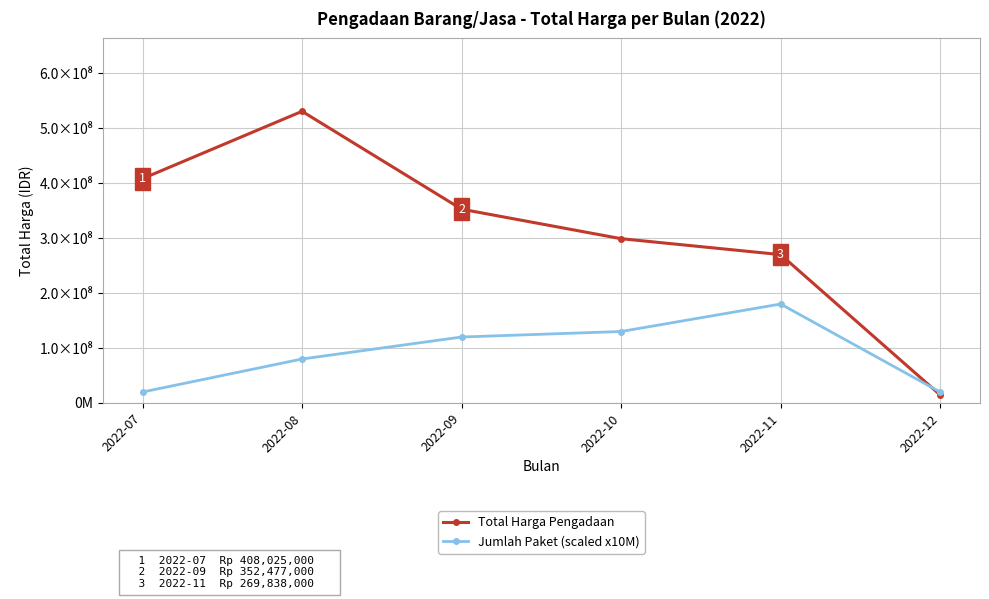

Between 2022-07 and 2022-10, which series saw the biggest shift?

Jumlah Paket (scaled x10M)